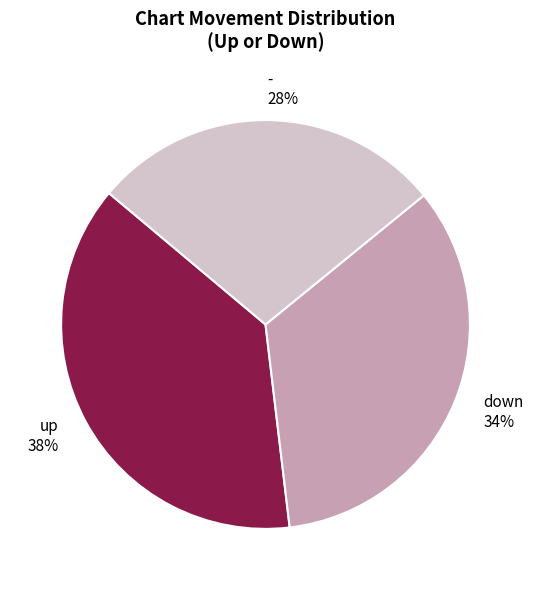

Does - represent more than half of the total?

No